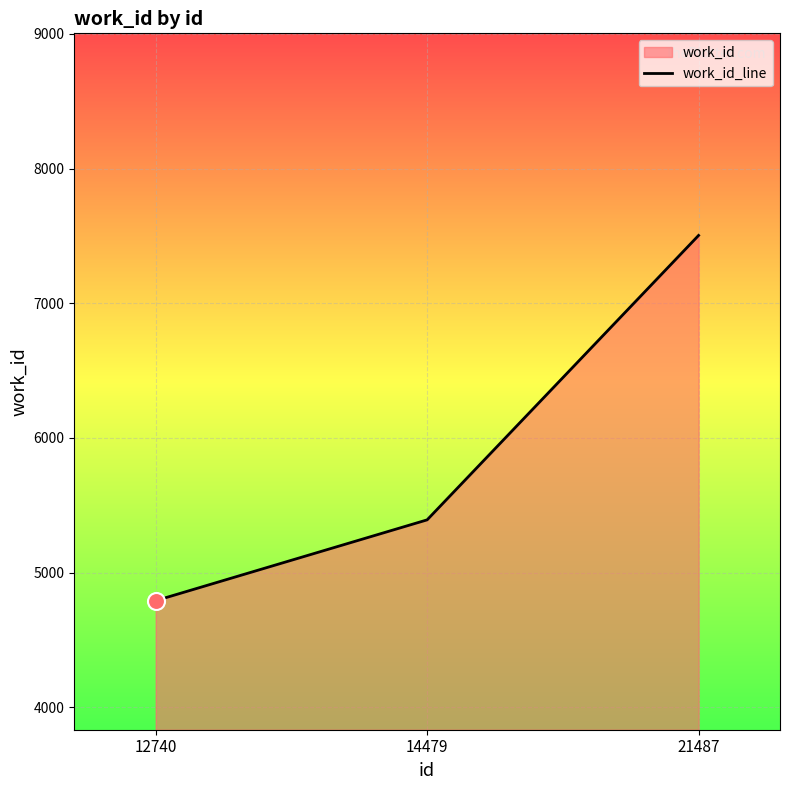

Approximately how many times larger is the value at 14479 compared to 12740?

1.1